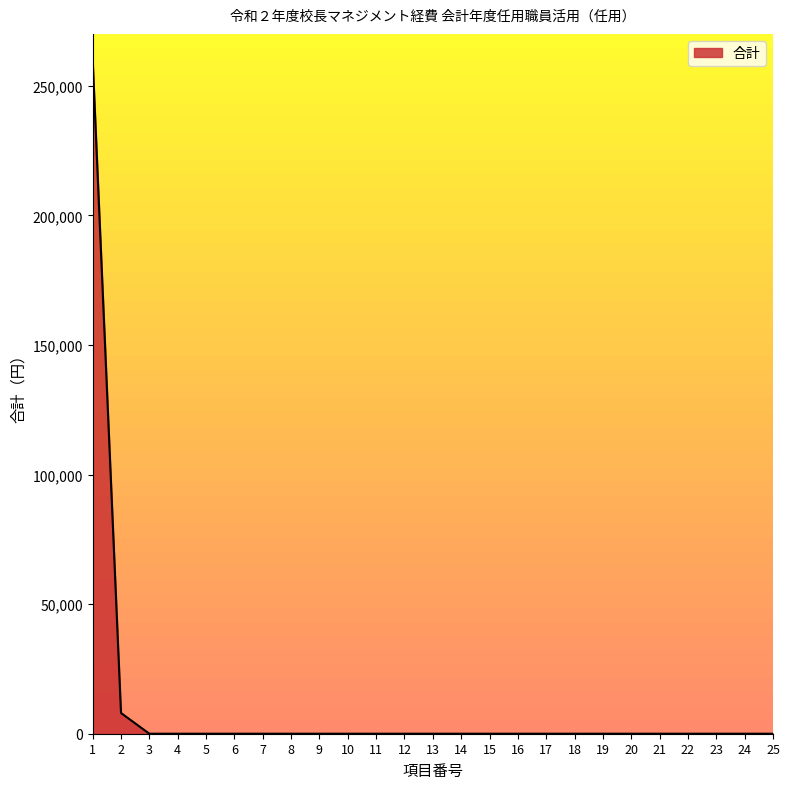

Is it true that the value at 9 is -148055?

False